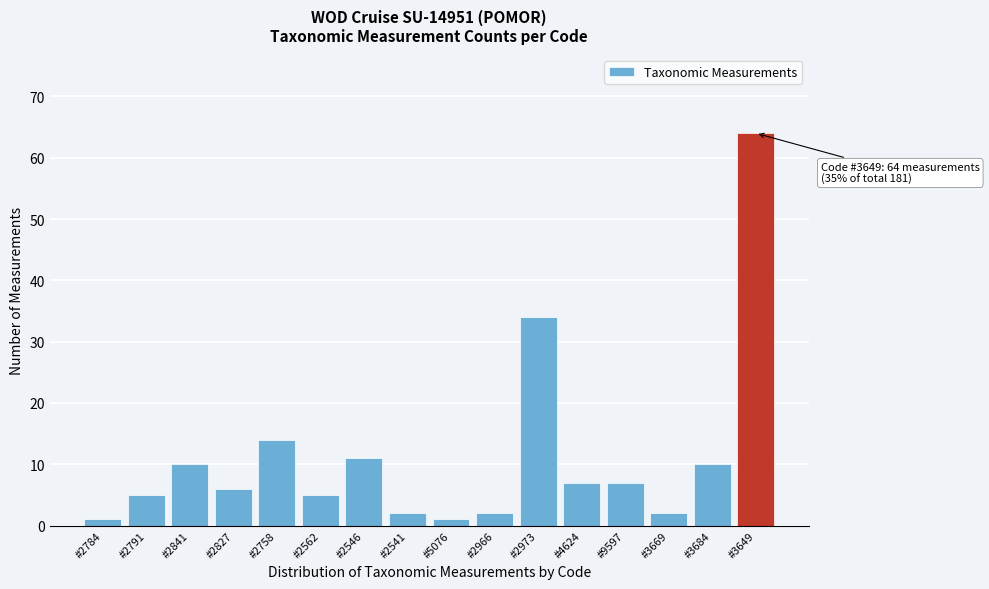

Reading right to left, list all the values displayed in this chart.

#3649=64	#3684=10	#3669=2	#9597=7	#4624=7	#2973=34	#2966=2	#5076=1	#2541=2	#2546=11	#2562=5	#2758=14	#2827=6	#2841=10	#2791=5	#2784=1